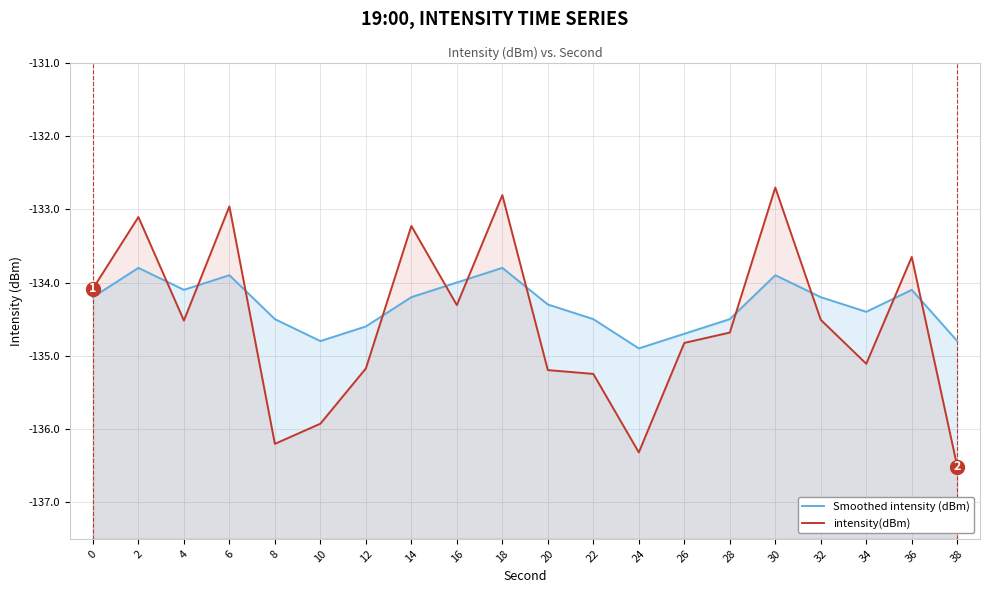

How many lines are shown in the chart?

2